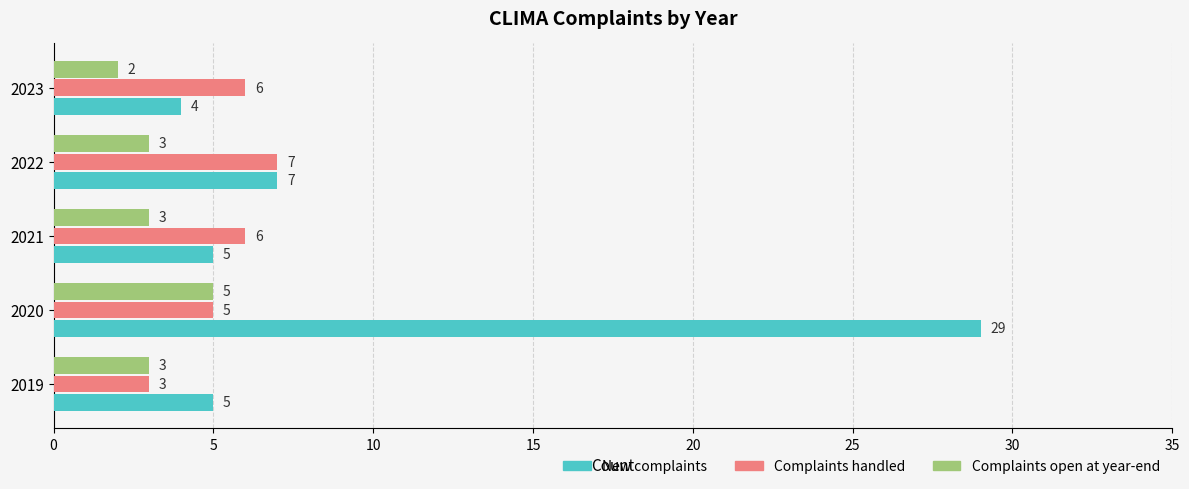

What are all the series names shown in the legend?

New complaints, Complaints handled, Complaints open at year-end